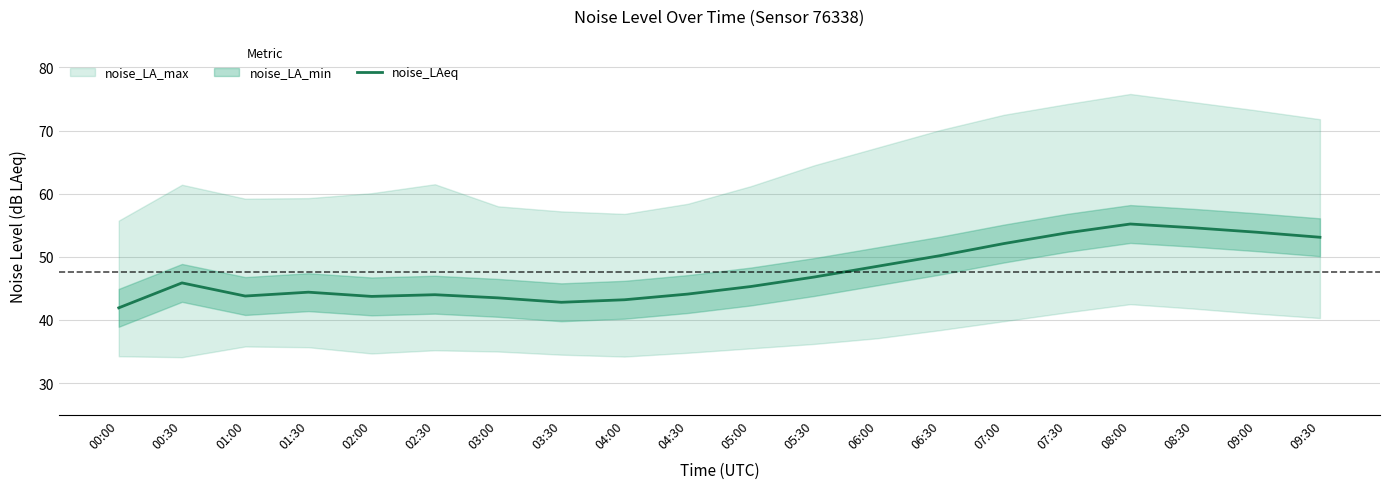

What position from the right is 03:00?

14